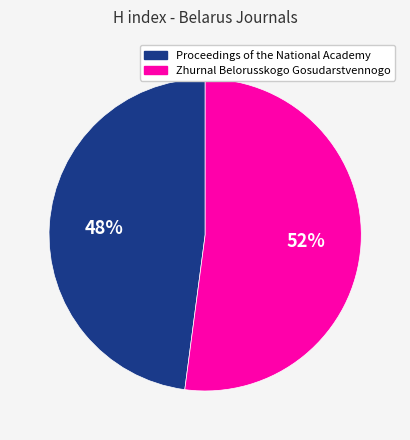

Do Proceedings of the National Academy and Zhurnal Belorusskogo Gosudarstvennogo together represent more than half of the pie?

Yes